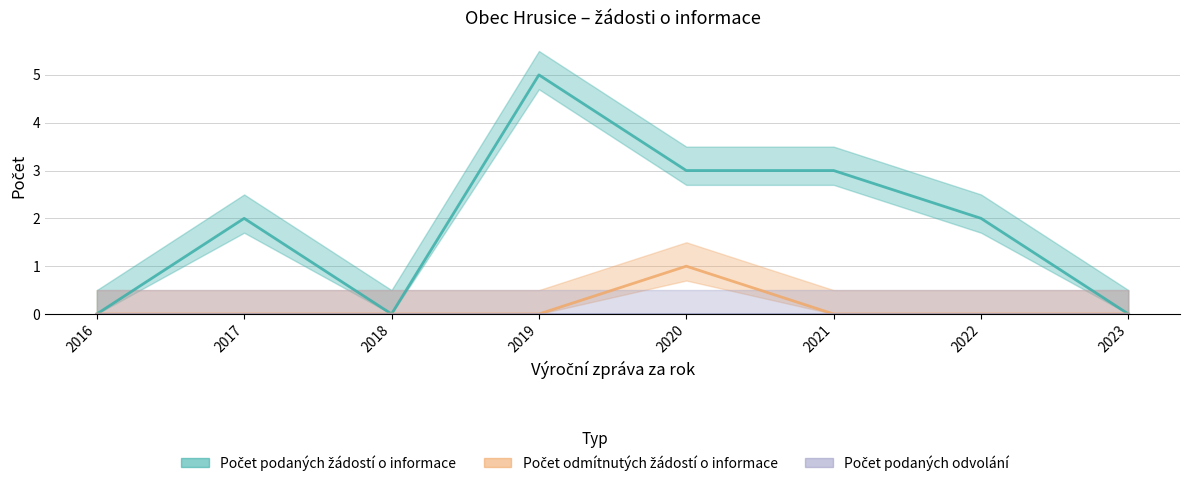

Between 2017 and 2022, which series saw the biggest shift?

Počet podaných žádostí o informace